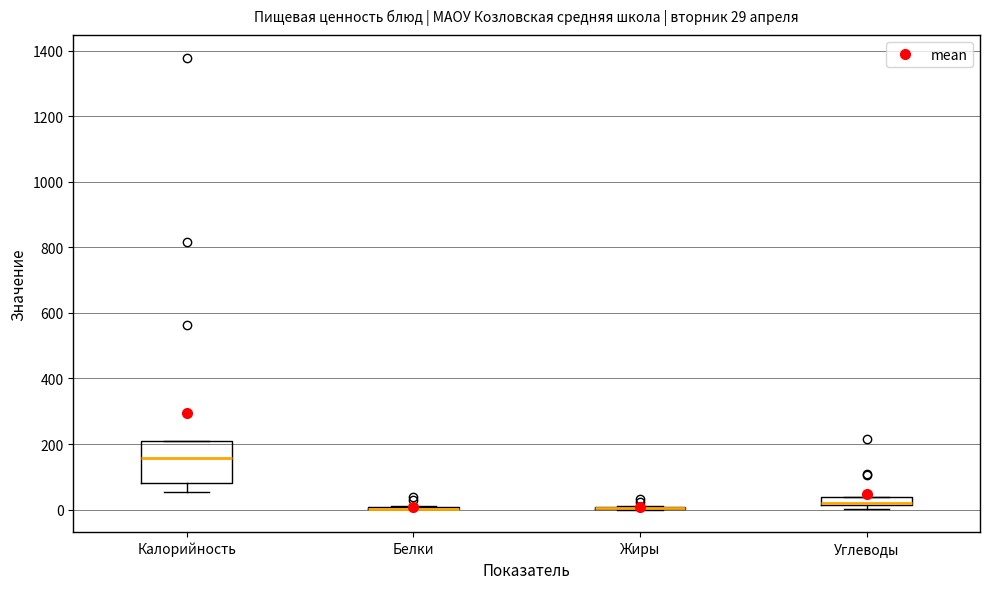

Which box is the tallest, from its lower edge to its upper edge?

Калорийность